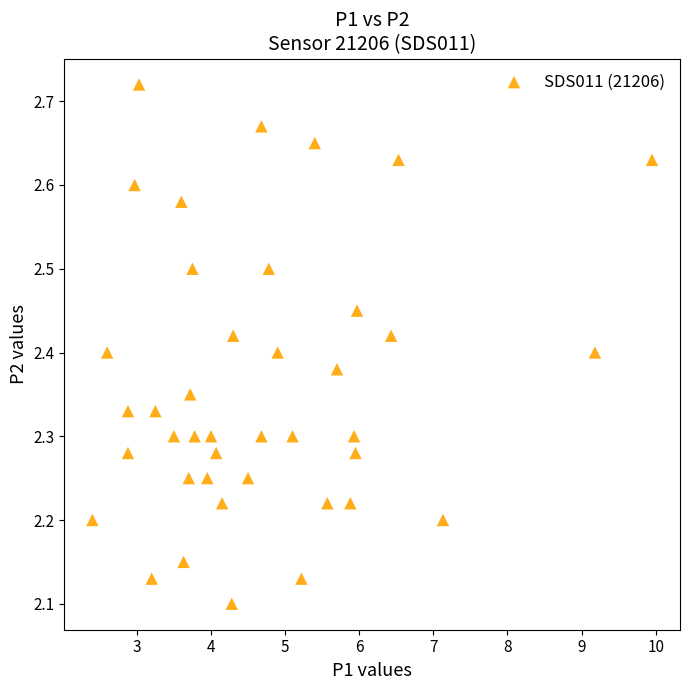

What is the range of X values (max minus min)?

7.5